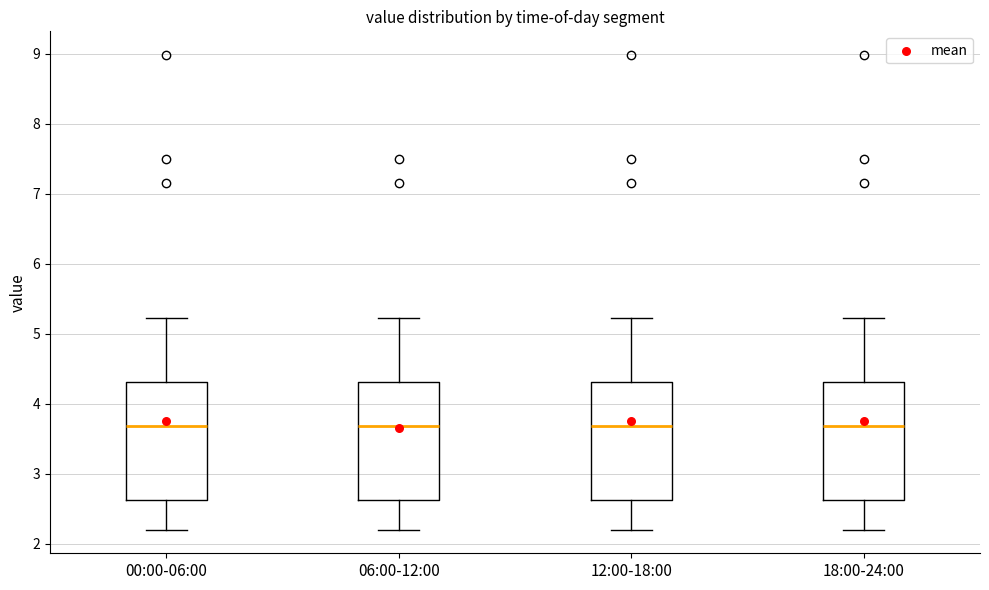

Reading left to right, read every box against the y-axis: the position of its median line, the range the box covers, and the ends of its whiskers. The values are not printed on the chart, so give them approximately, as read against the axis.

00:00-06:00: median 3.7, box 2.6 to 4.3, whiskers 2.2 to 5.2
06:00-12:00: median 3.7, box 2.6 to 4.3, whiskers 2.2 to 5.2
12:00-18:00: median 3.7, box 2.6 to 4.3, whiskers 2.2 to 5.2
18:00-24:00: median 3.7, box 2.6 to 4.3, whiskers 2.2 to 5.2